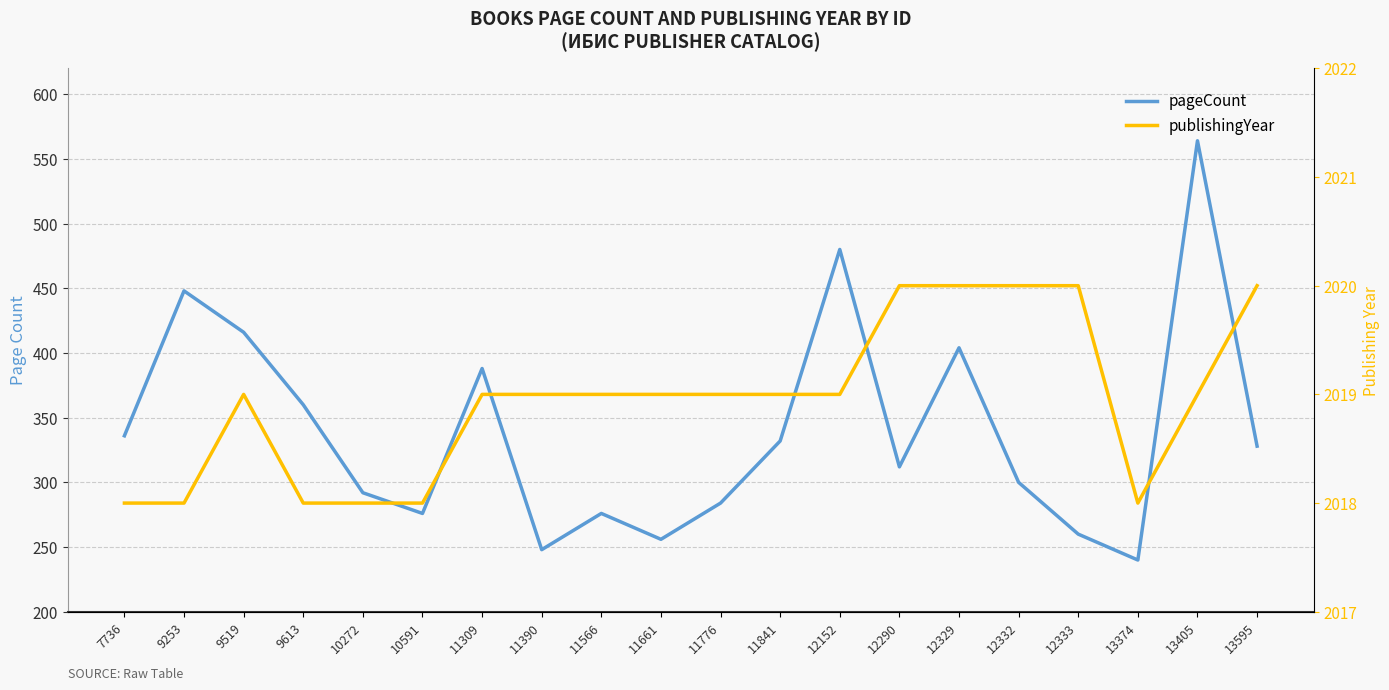

True or false: publishingYear has more than 0 points higher than both neighbors.

True